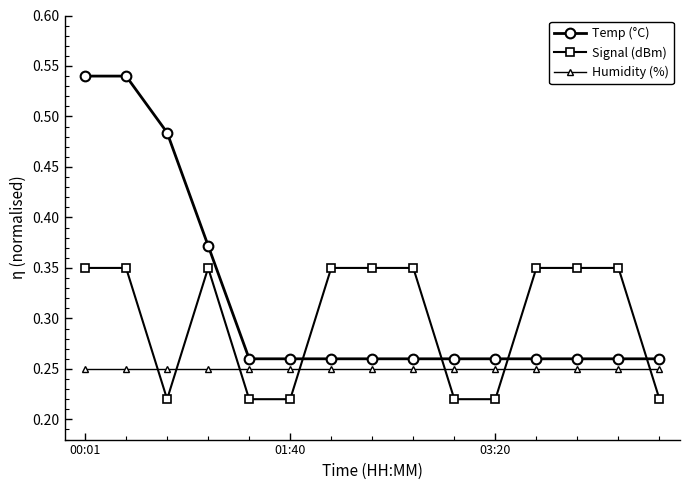

How many intersections are there between Signal (dBm) and Temp (°C)?

4